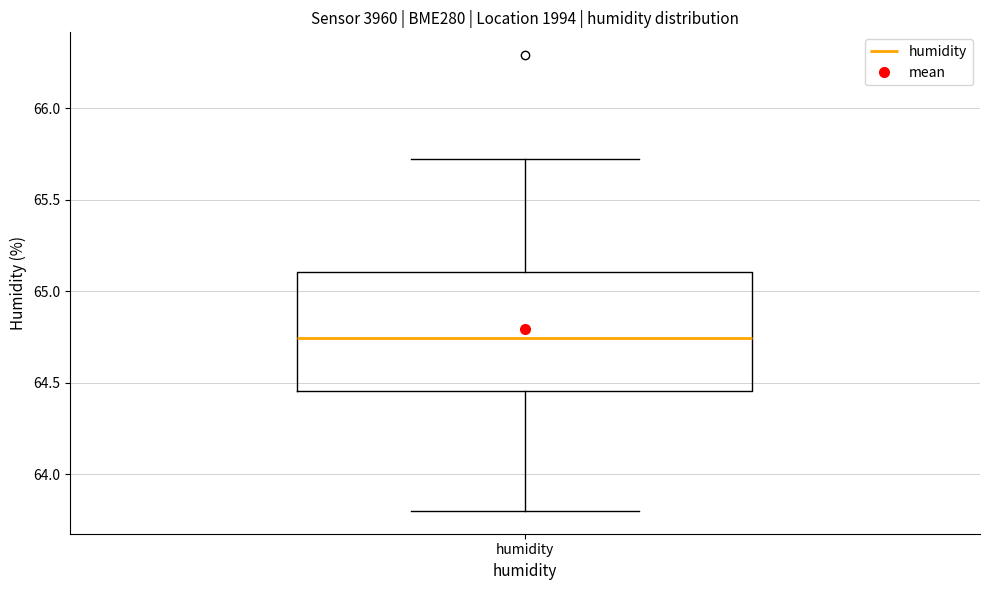

Where does the upper whisker of the box for humidity end on the y-axis? The values are not printed on the chart, so give them approximately, as read against the axis.

65.70